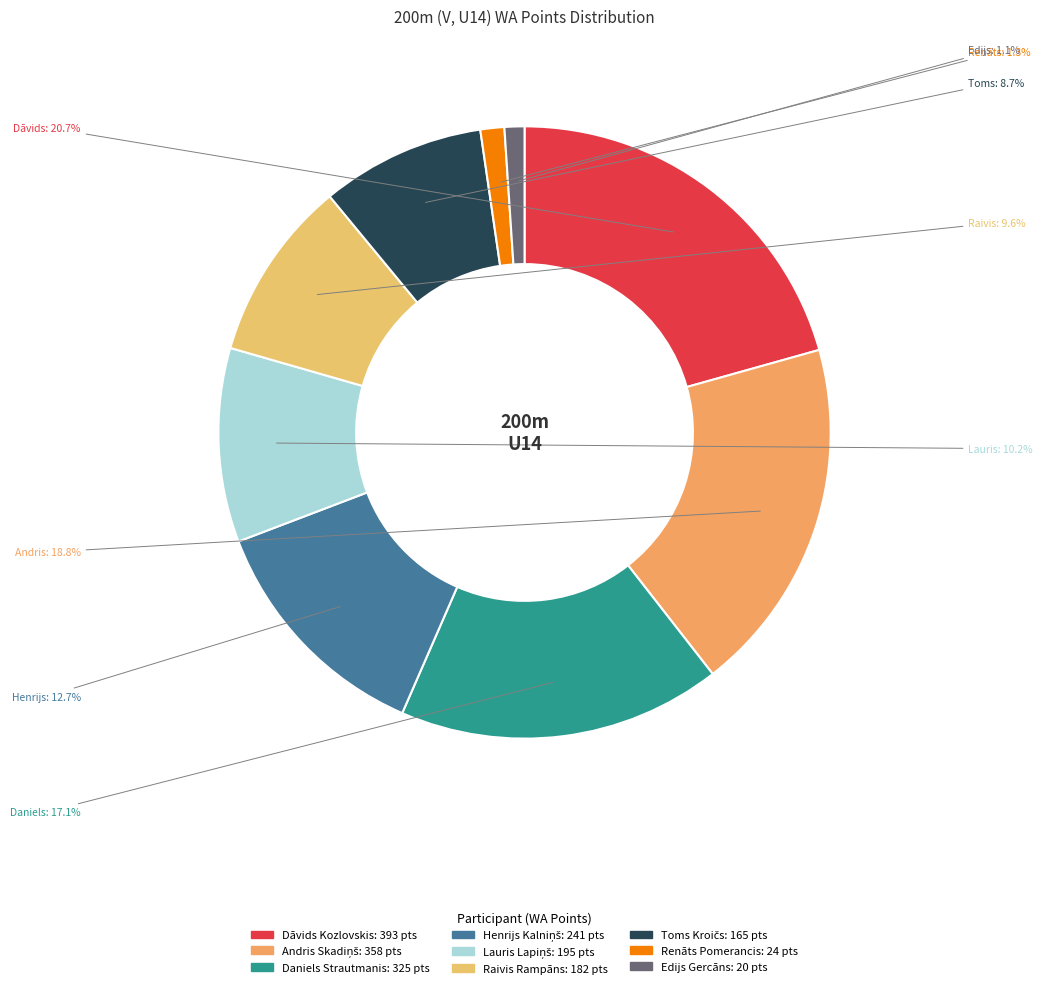

Count the number of slices in the pie.

9